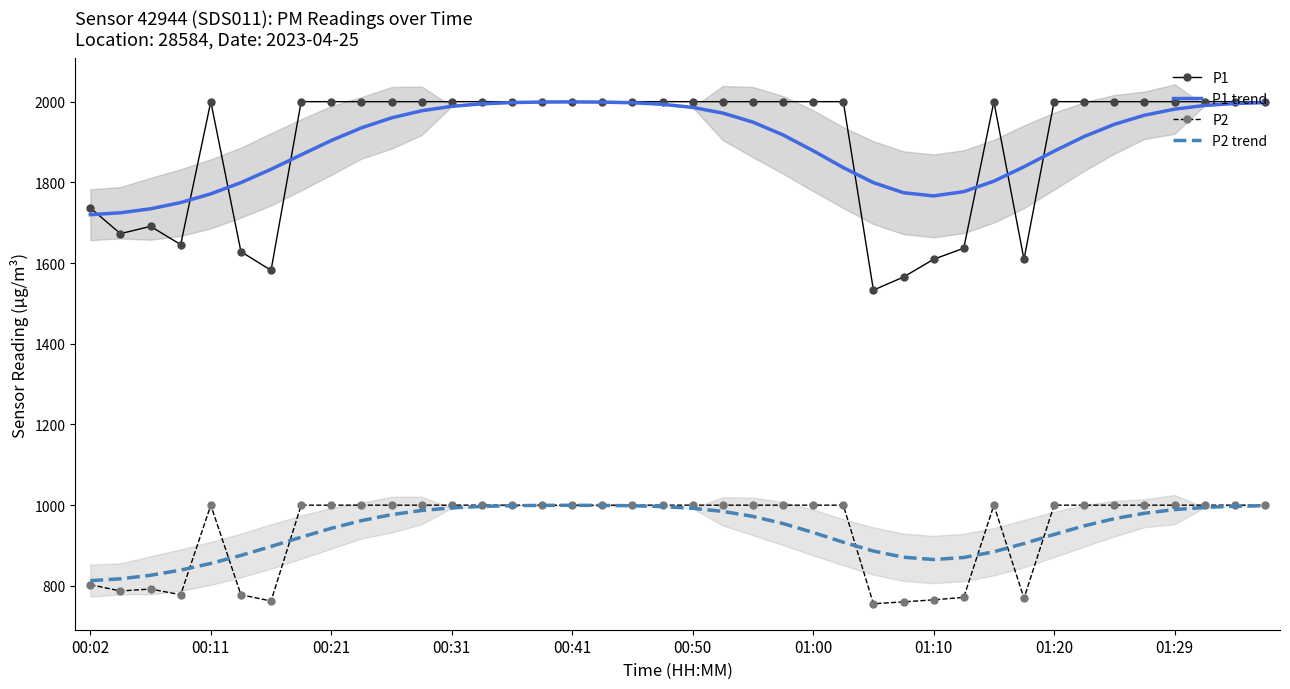

True or false: P1 and P2 cross at least once.

False